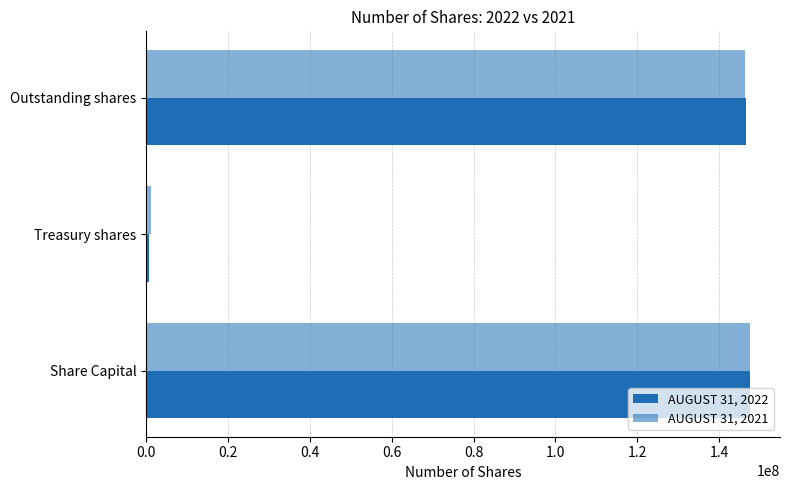

What is the value of the AUGUST 31, 2022 bar at the 3rd from the left?

146613785